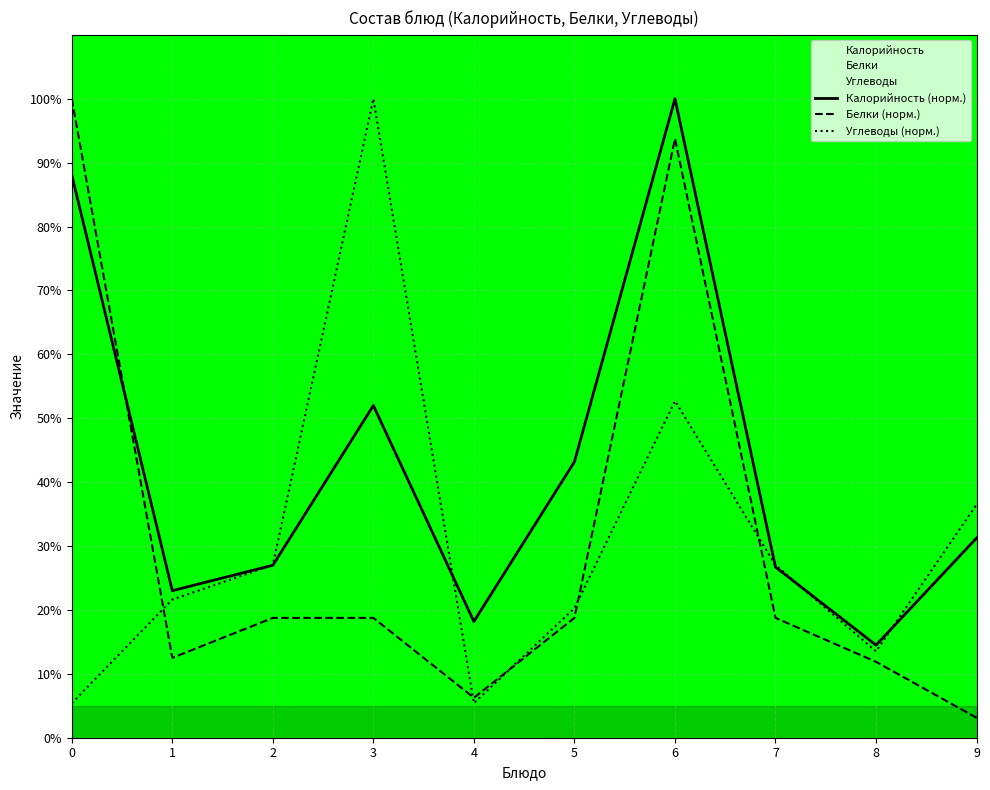

At which label does Углеводы (норм.) reach its peak?

3